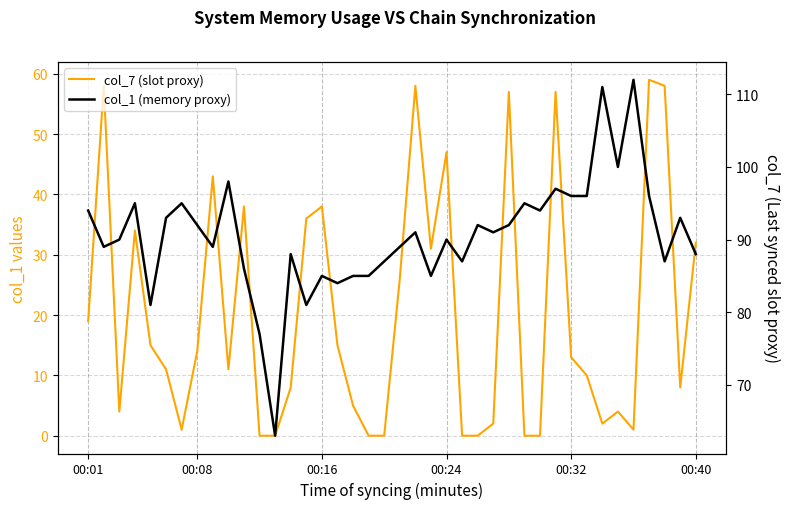

Does the chart have visible grid lines?

Yes